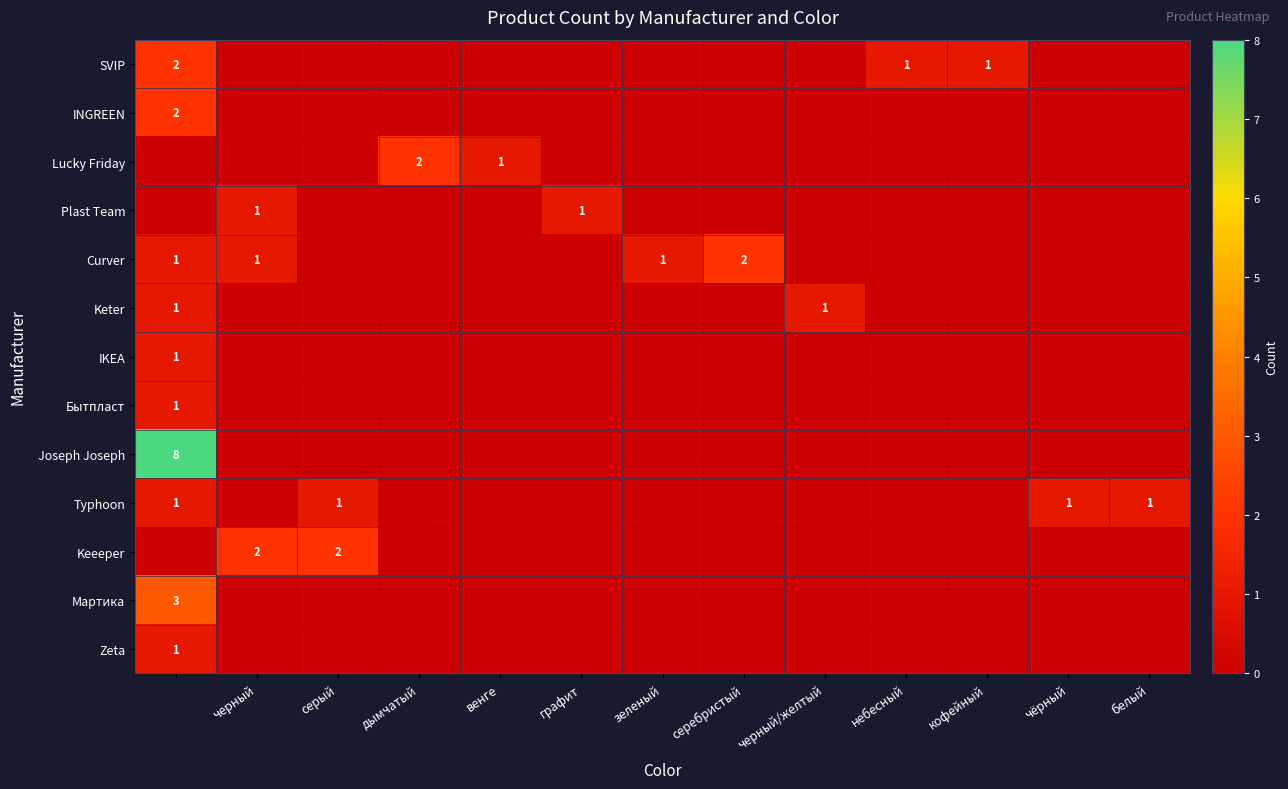

Between графит and венге, which is larger?

графит